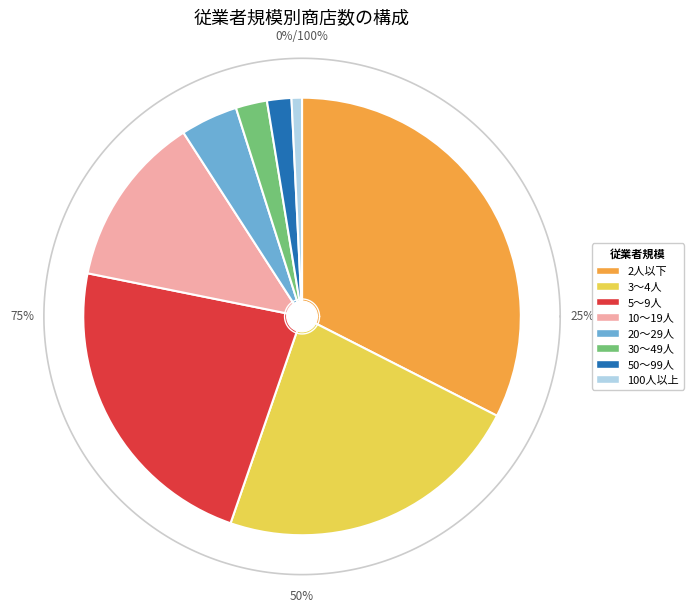

What percentage is the 2人以下 slice, to the nearest percent?

32%